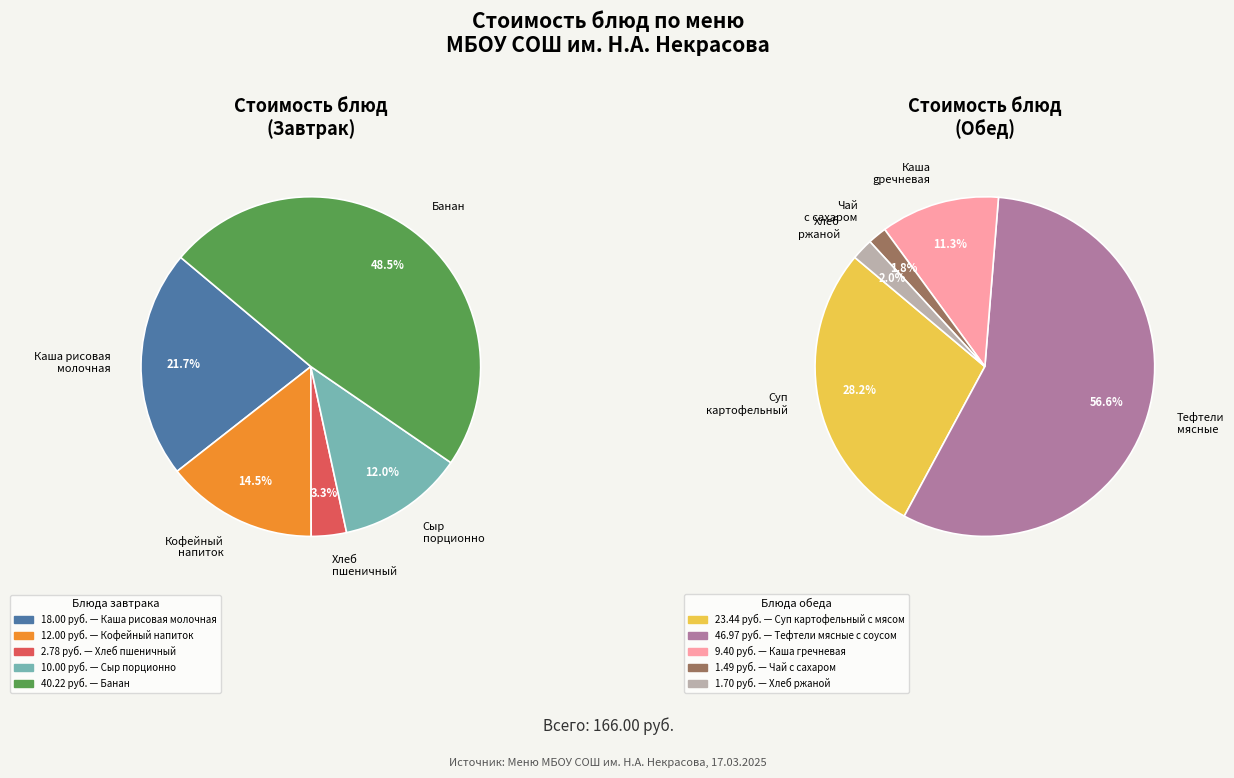

Which category has the biggest portion of the pie?

Тефтели мясные с соусом